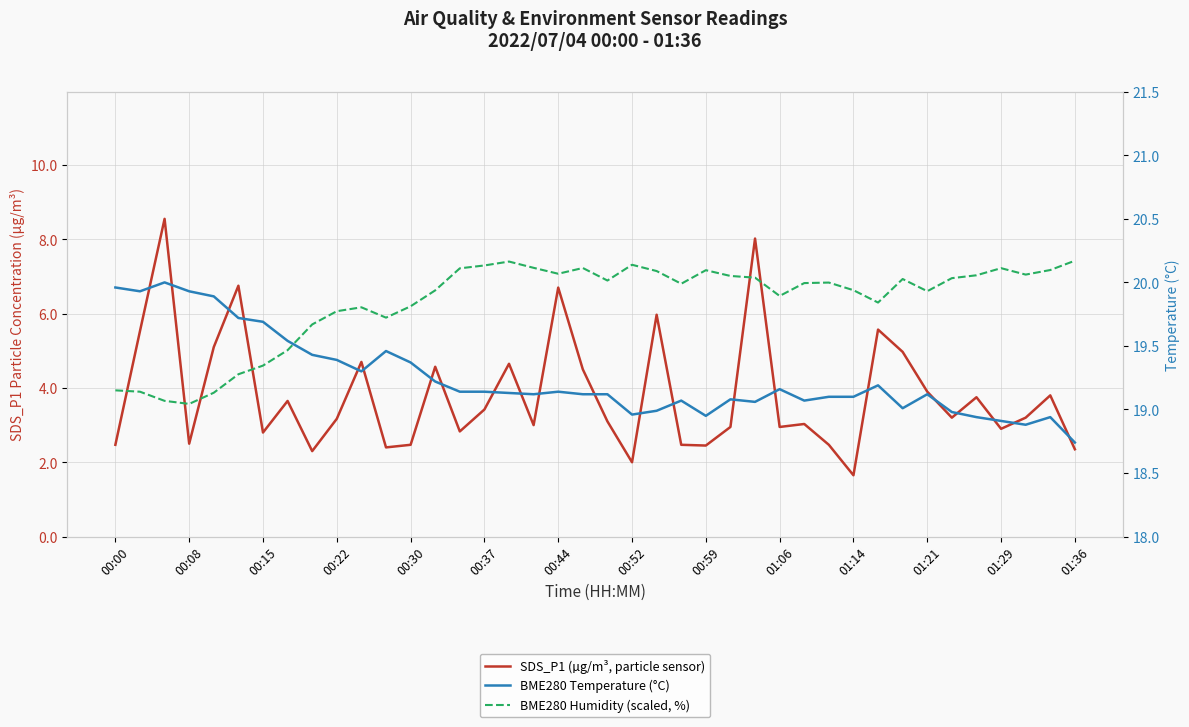

True or false: BME280 Humidity (scaled, %) has a value of 19.8 at 31.

True